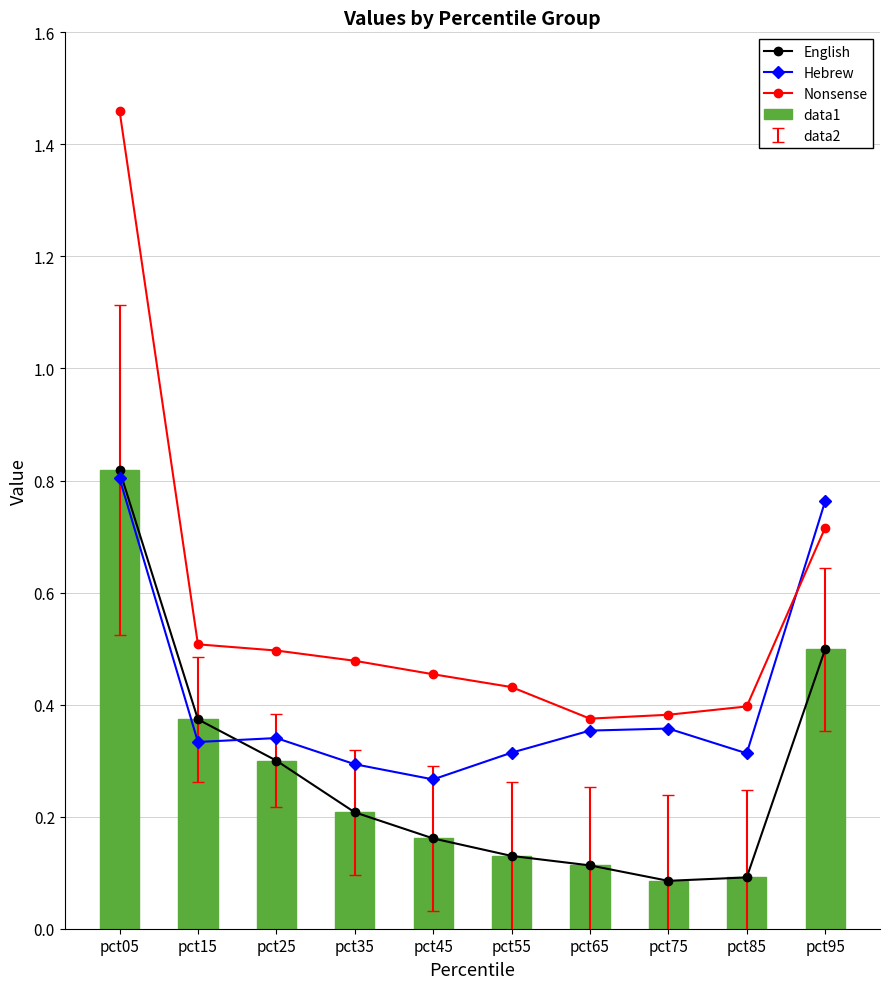

What is the sum of the English values at pct65 and pct05?

0.9